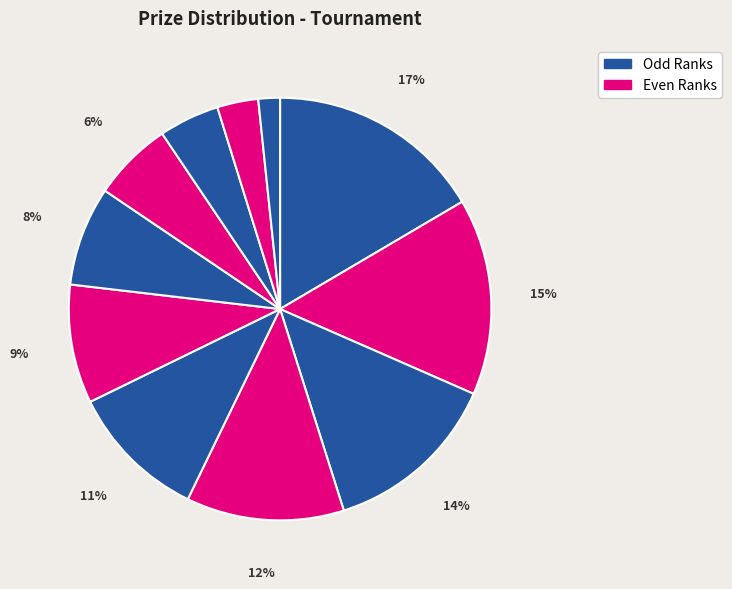

Count the number of slices in the pie.

11